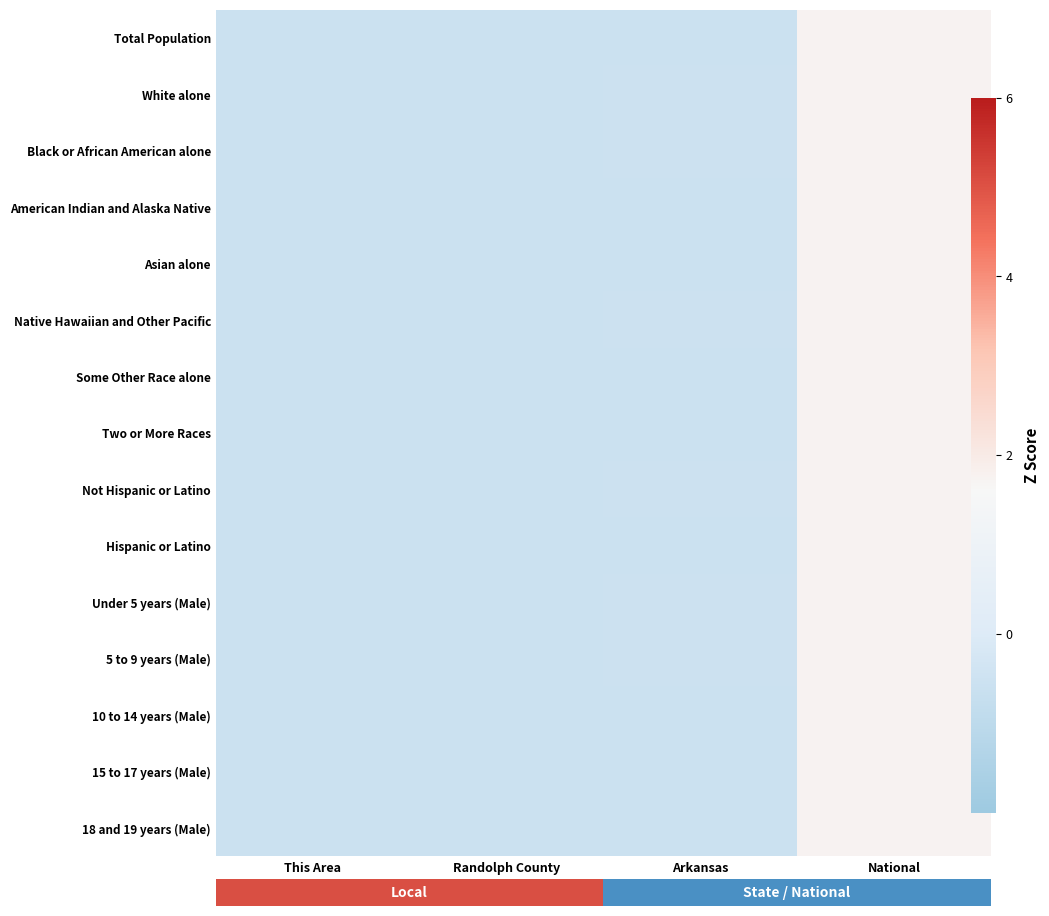

What is the maximum value for 10 to 14 years (Male)?

1.7